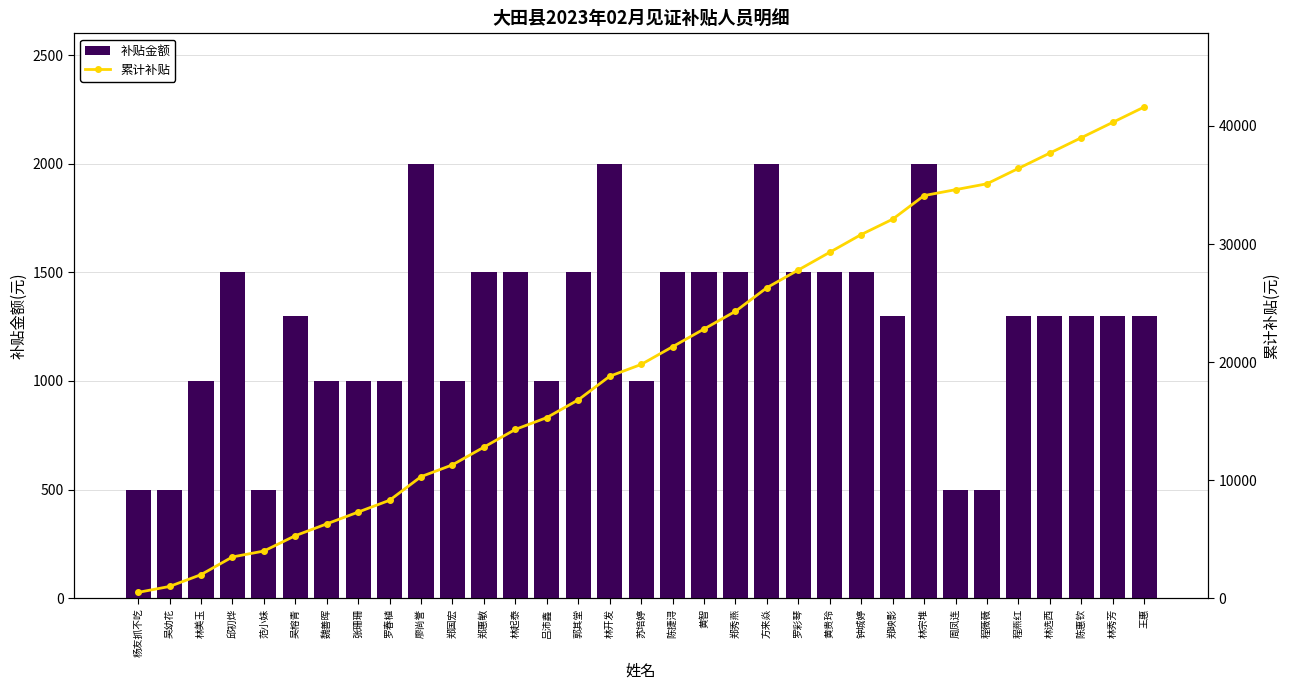

Which has a higher value, 林起泰 or 周凤连?

林起泰